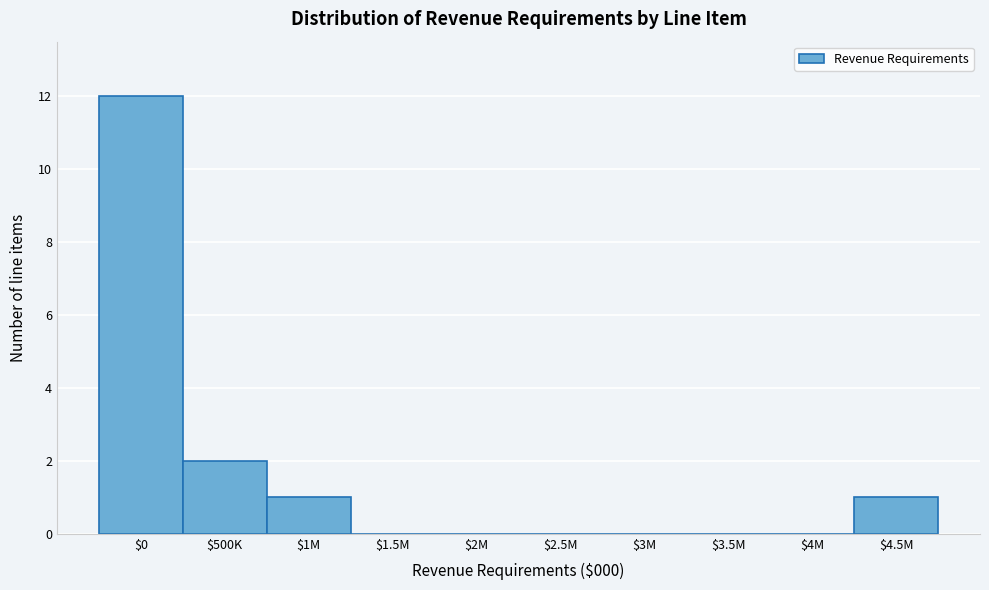

What is the sum of all values?

16